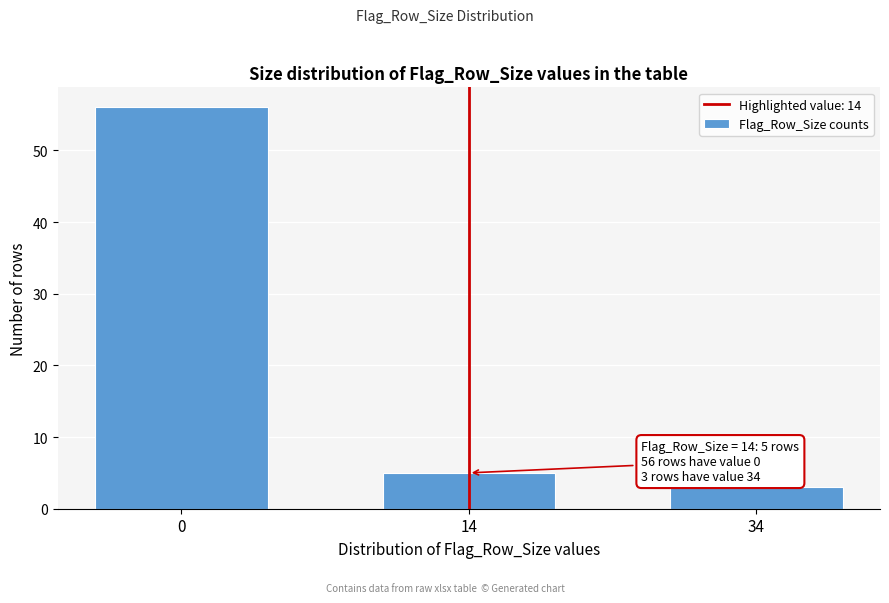

Reading right to left, transcribe all the data shown in this chart.

34=3	14=5	0=56